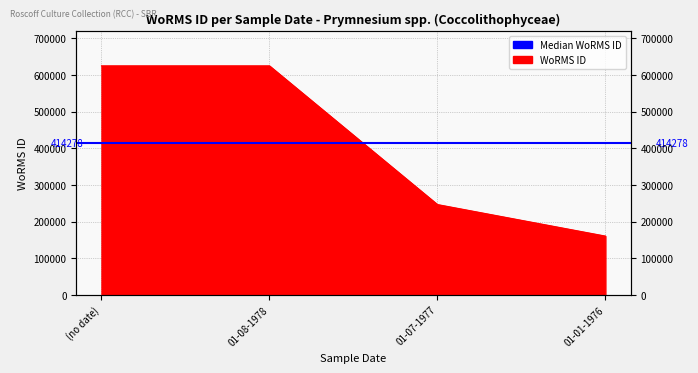

How many values exceed 624972?

1